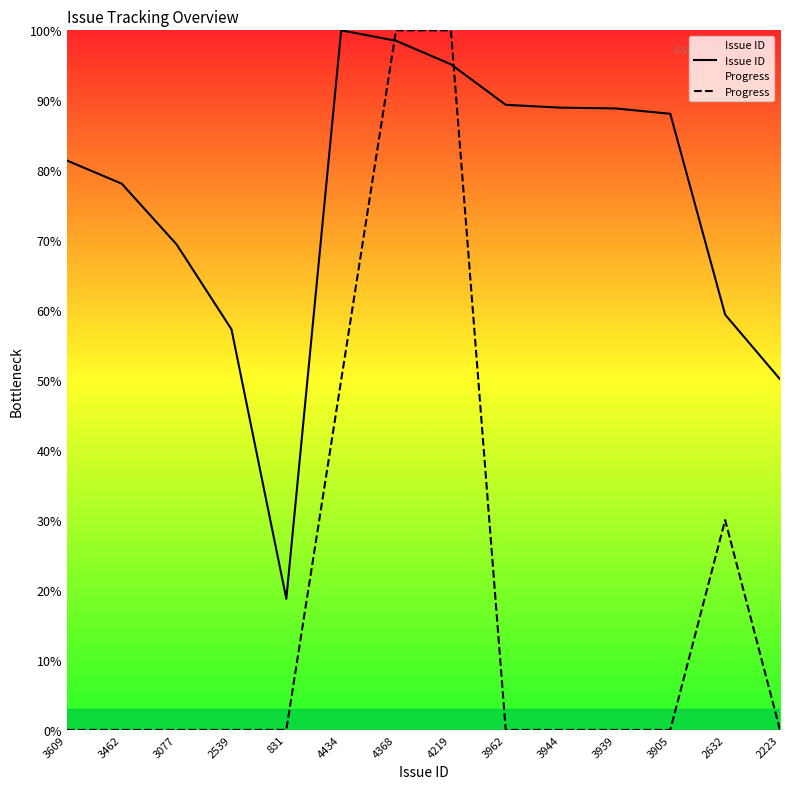

What is the sum of all Progress values?

280.0